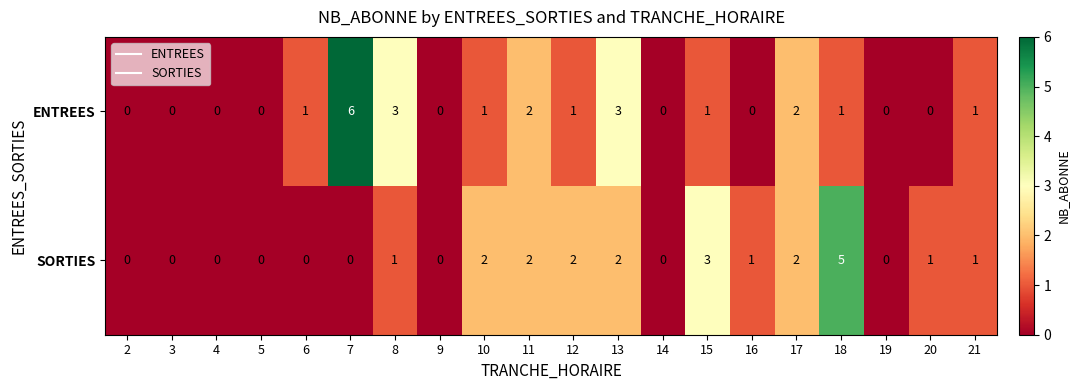

What is the total value across all series at 12?

3